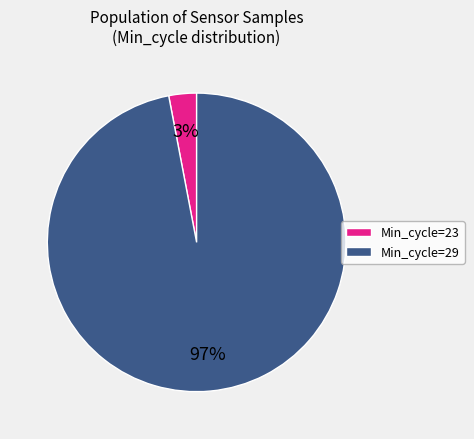

To the nearest percent, what is the average slice percentage?

50%